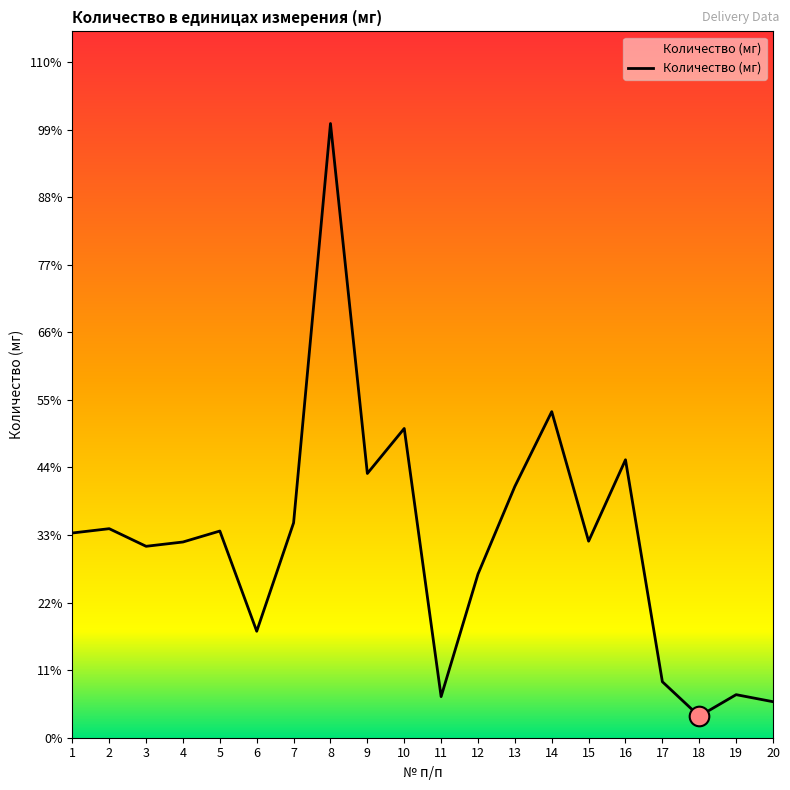

Which has a higher value, 2 or 17?

2